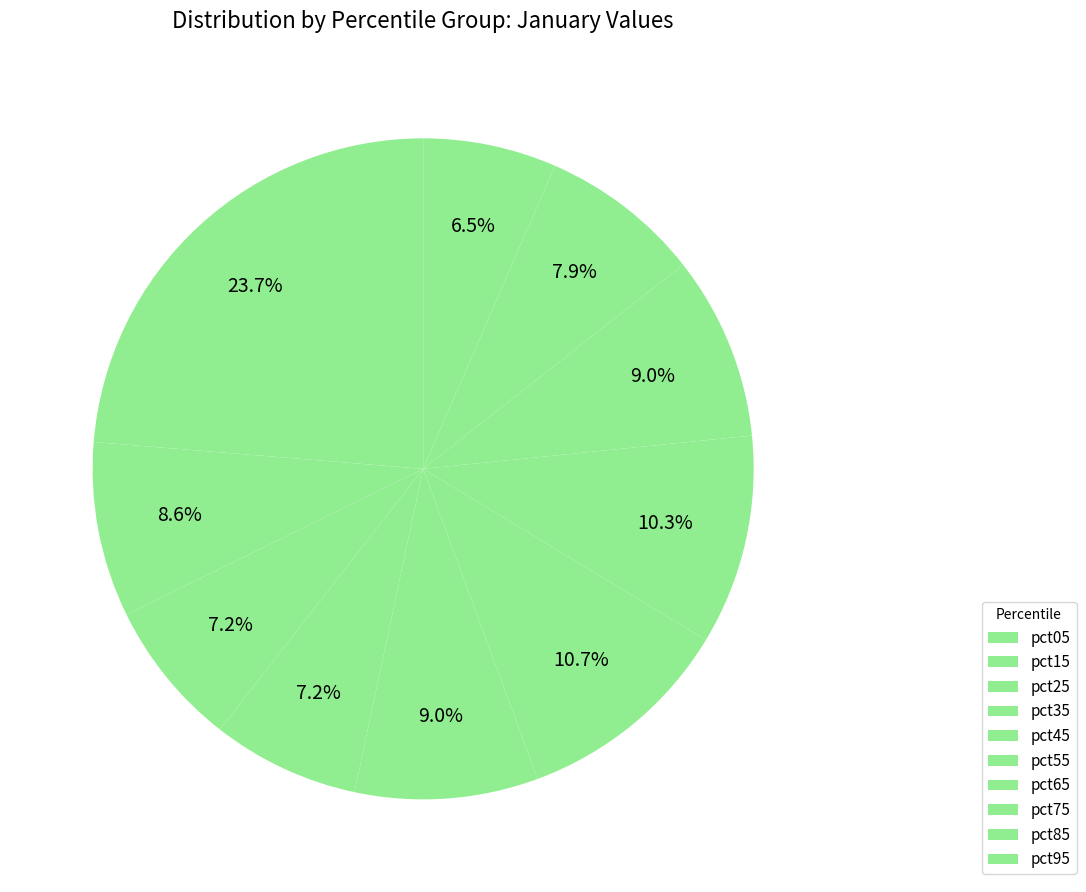

Count the number of slices in the pie.

10